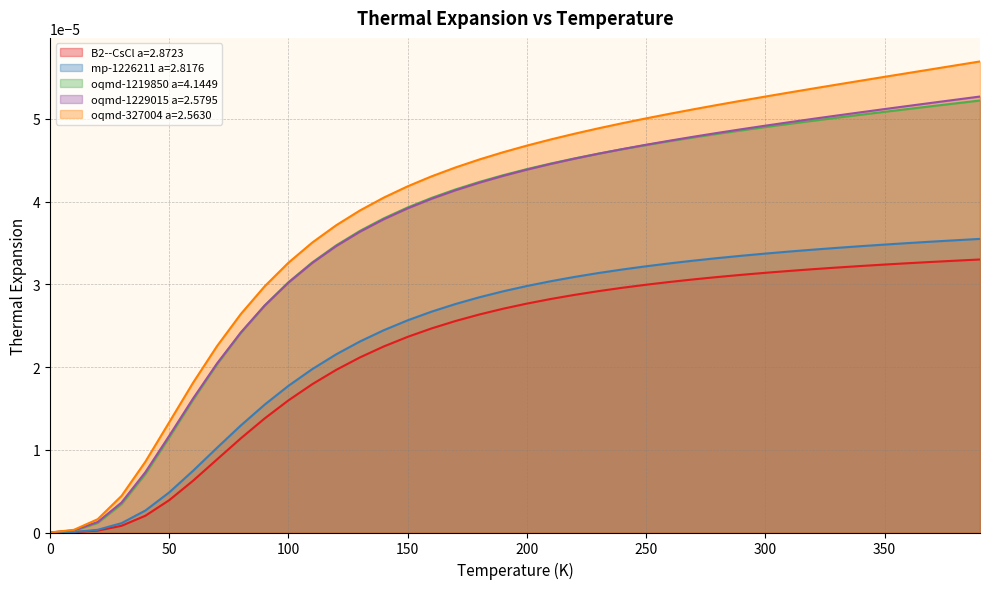

True or false: oqmd-327004 a=2.5630 and mp-1226211 a=2.8176 cross at least once.

False